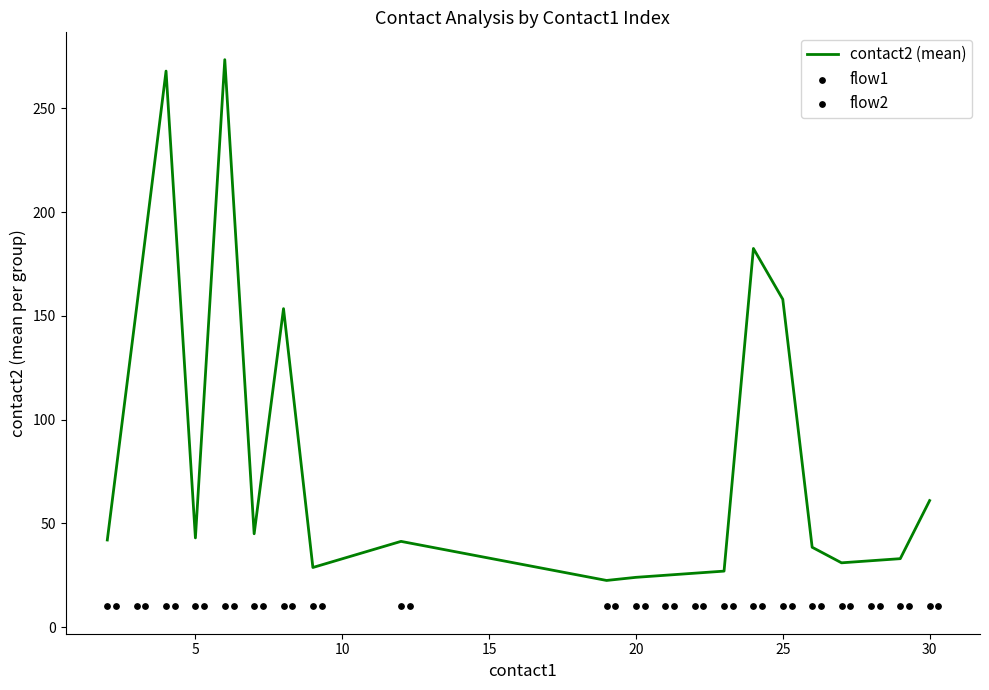

Which series reaches the minimum Y coordinate?

flow1